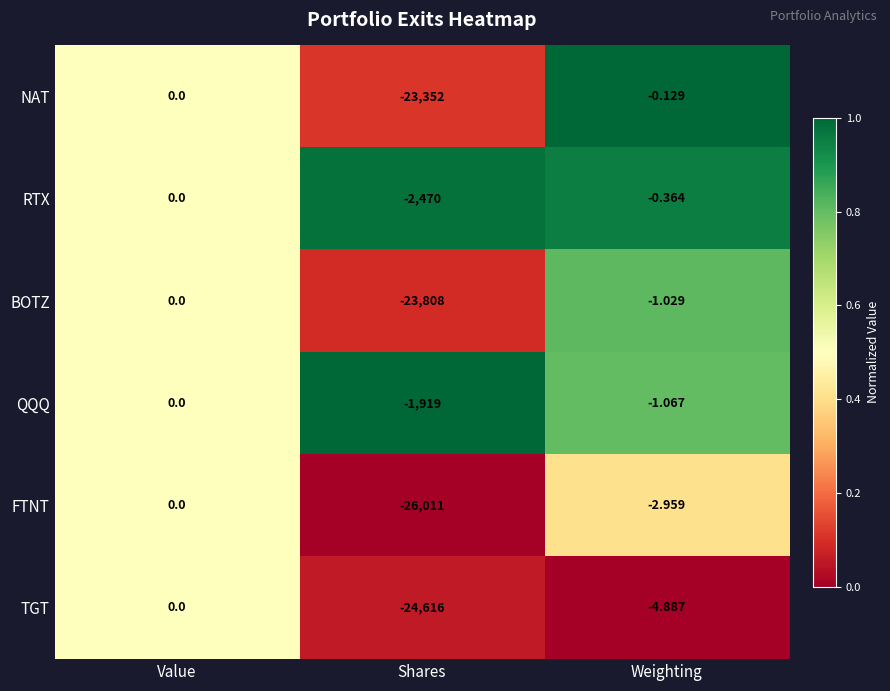

What is the difference between the highest and lowest values at Shares?

24092.0